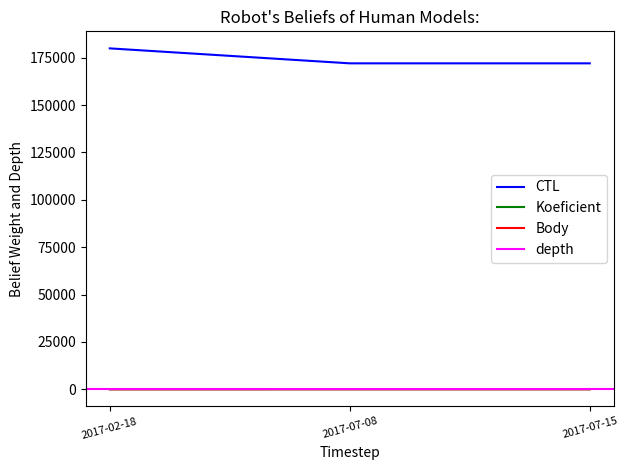

True or false: CTL has a value of 172006 at 2017-07-15.

True